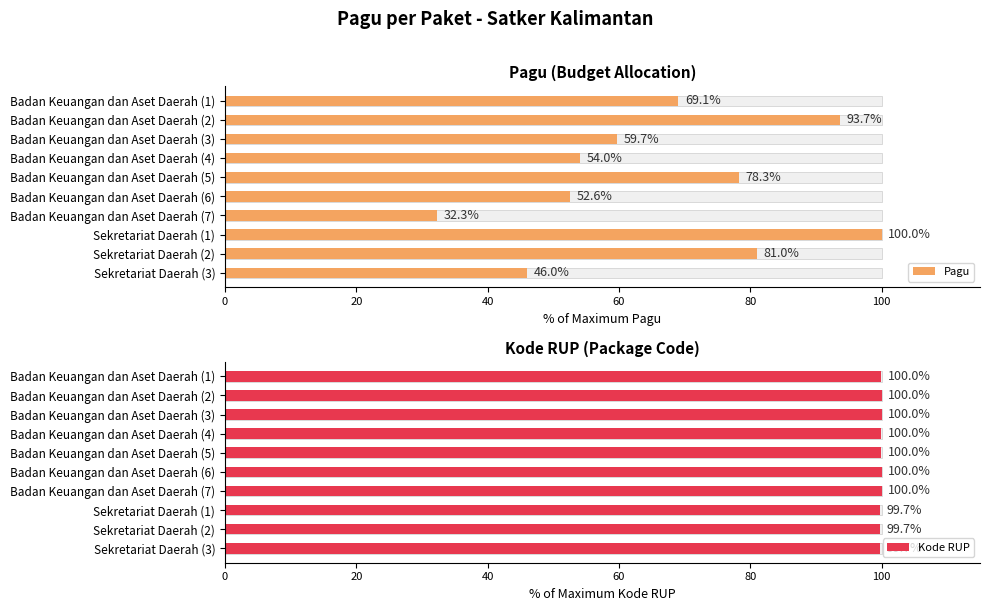

Is it true that Kode RUP equals 47.6 at Badan Keuangan dan Aset Daerah (7)?

False